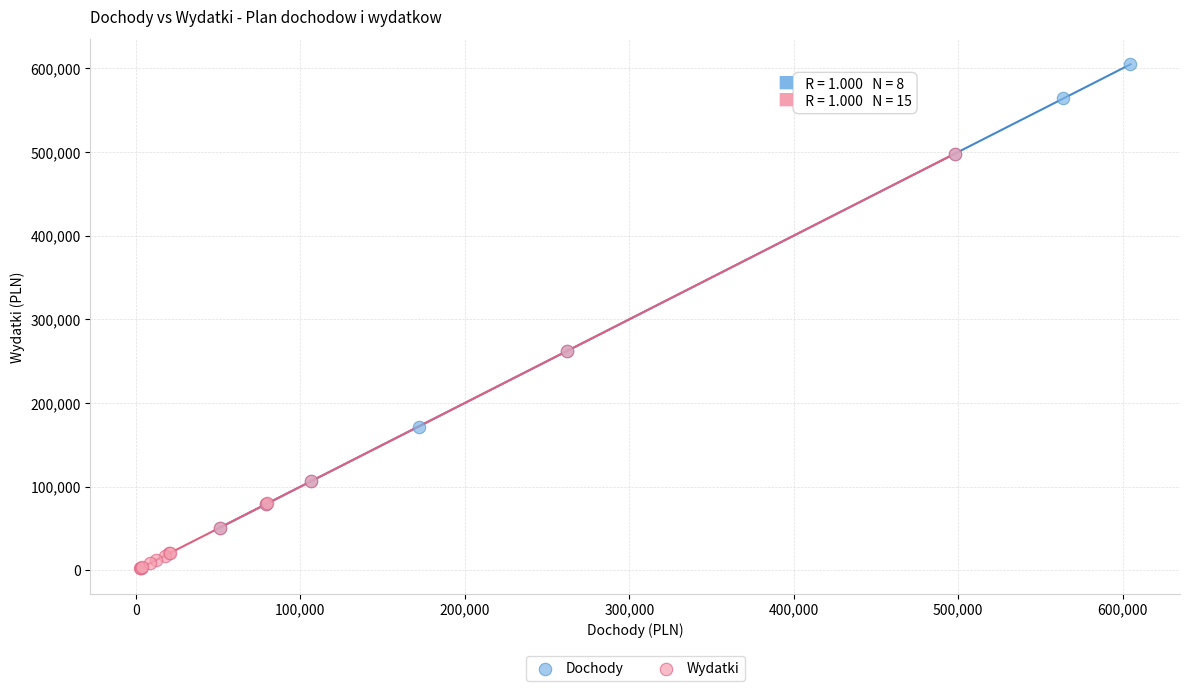

Which series has the widest spread of Y values?

Dochody